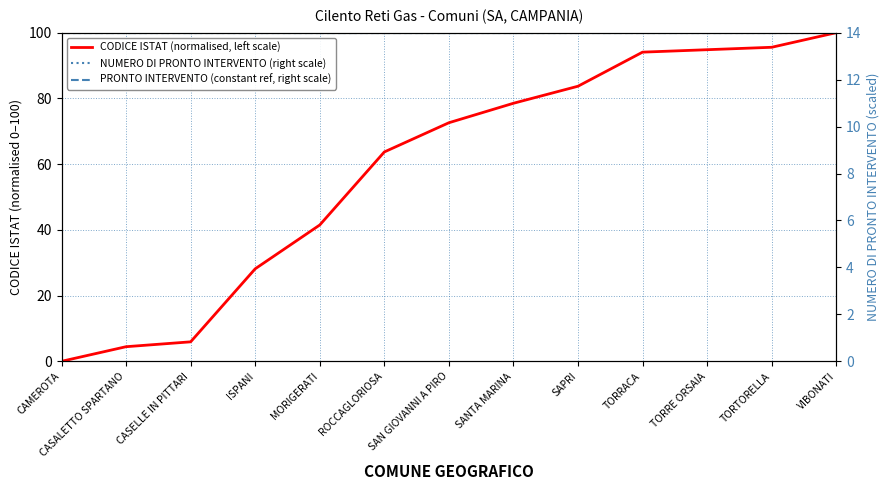

True or false: NUMERO DI PRONTO INTERVENTO (right scale) has more than 2 points higher than both neighbors.

False